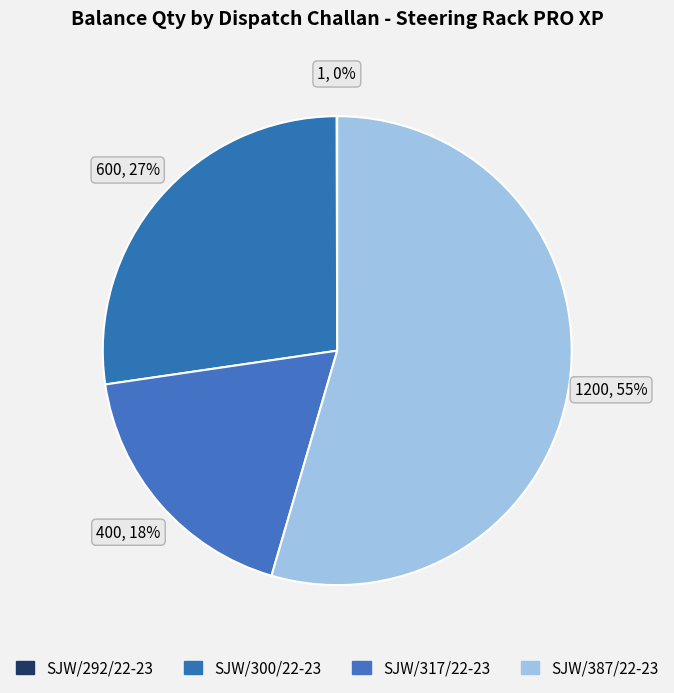

What percentage do SJW/292/22-23 and SJW/317/22-23 together represent?

18.2%